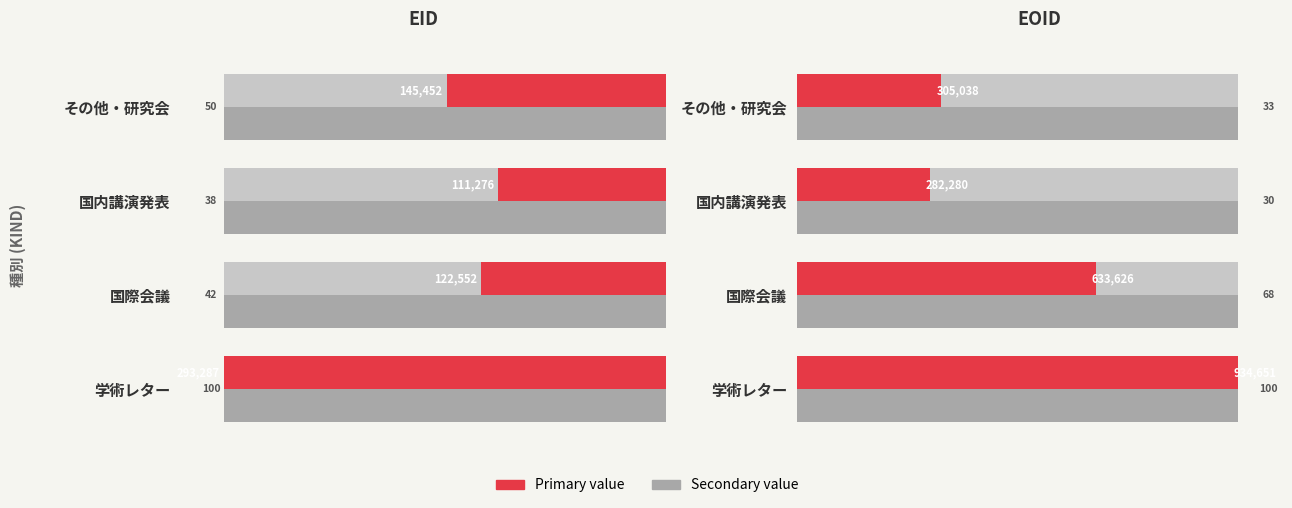

Which series changed the most between 20 and 40?

EOID